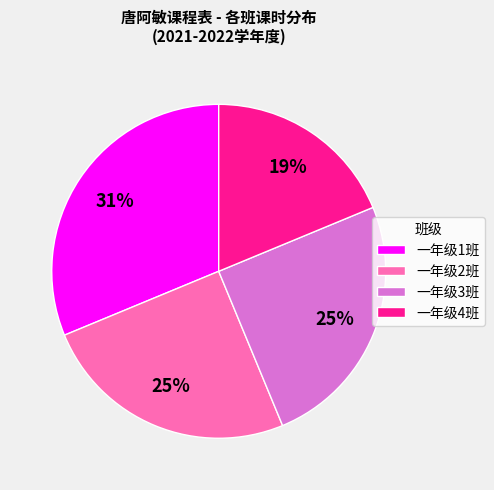

How many segments does this pie chart have?

4